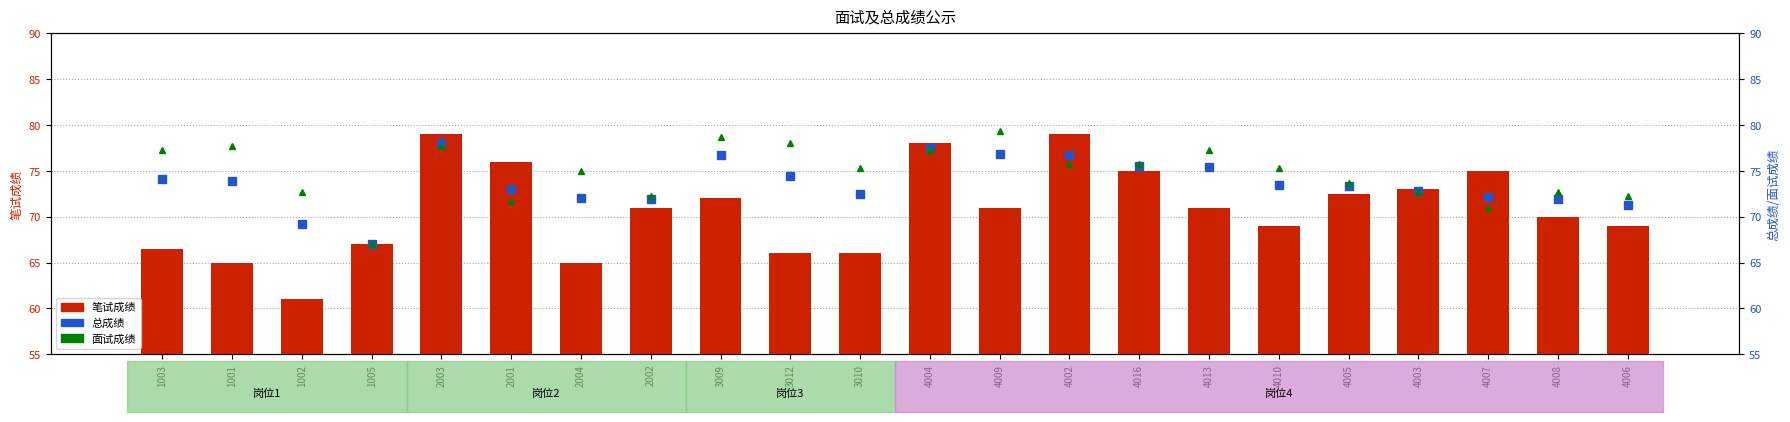

Does the chart contain any negative values?

No